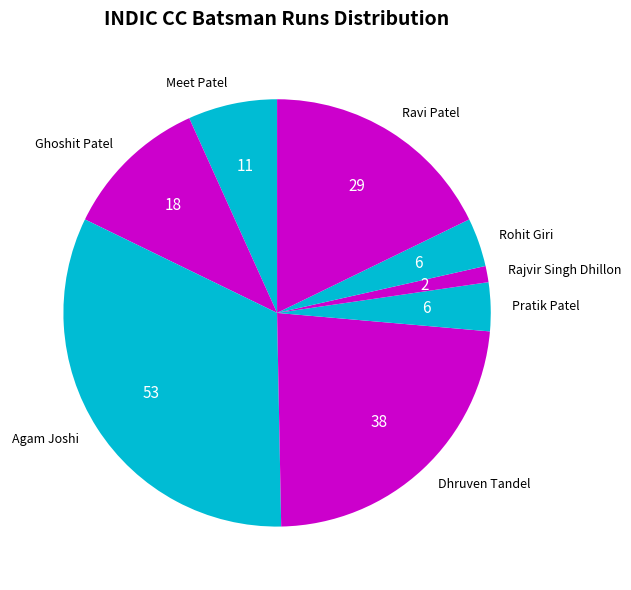

True or false: Agam Joshi accounts for 33% of the total.

True